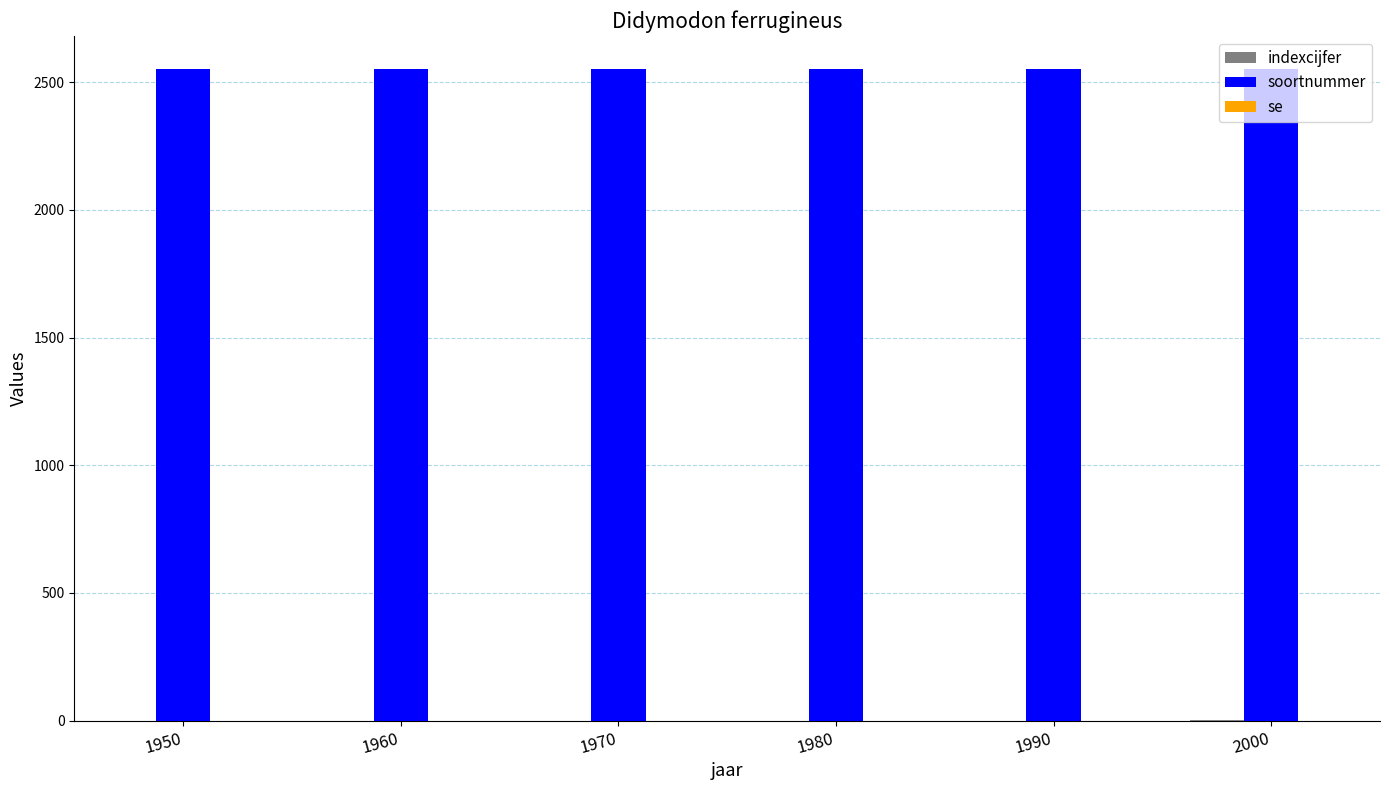

Is it true that soortnummer equals 1629 at 1990?

False